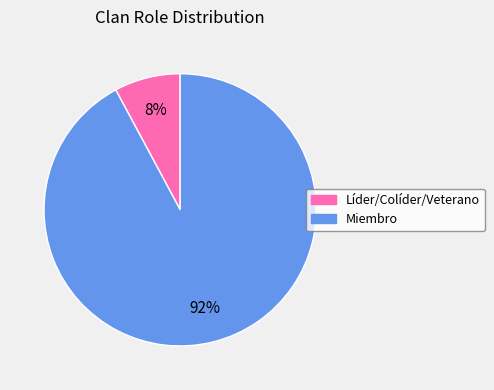

To the nearest percent, what is the difference between the largest and smallest slice percentages?

84%